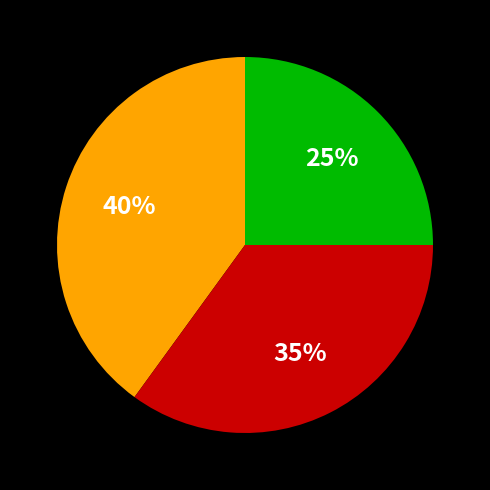

Is there any slice that represents more than half of the pie?

No